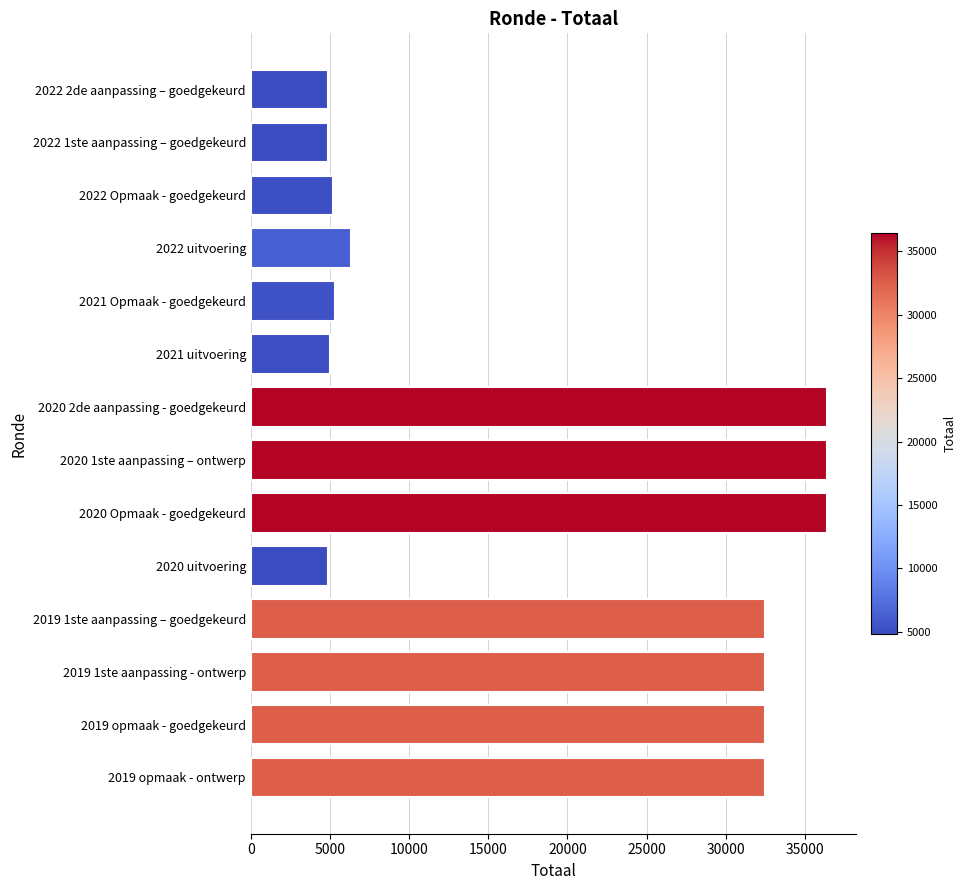

How many data points does each series have?

14